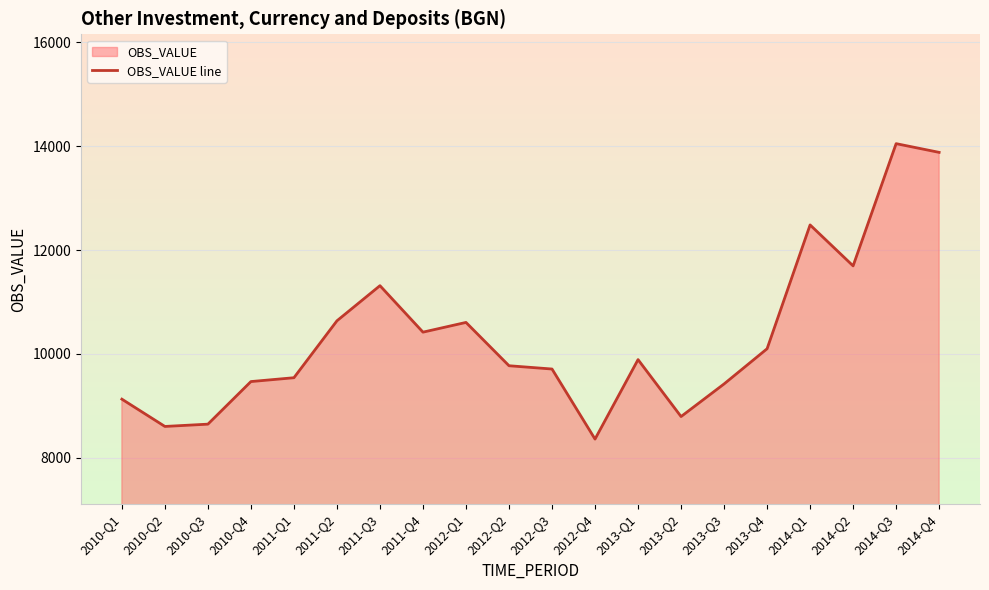

The value at 2011-Q2 is 5184.3. True or false?

False